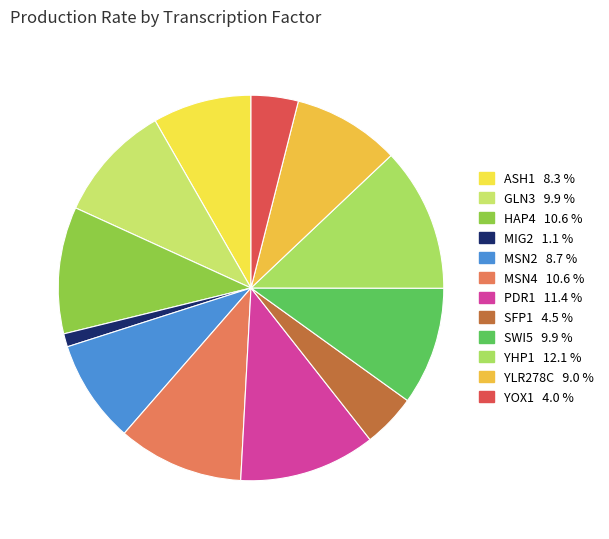

To the nearest percent, what percentage of the pie is GLN3?

10%